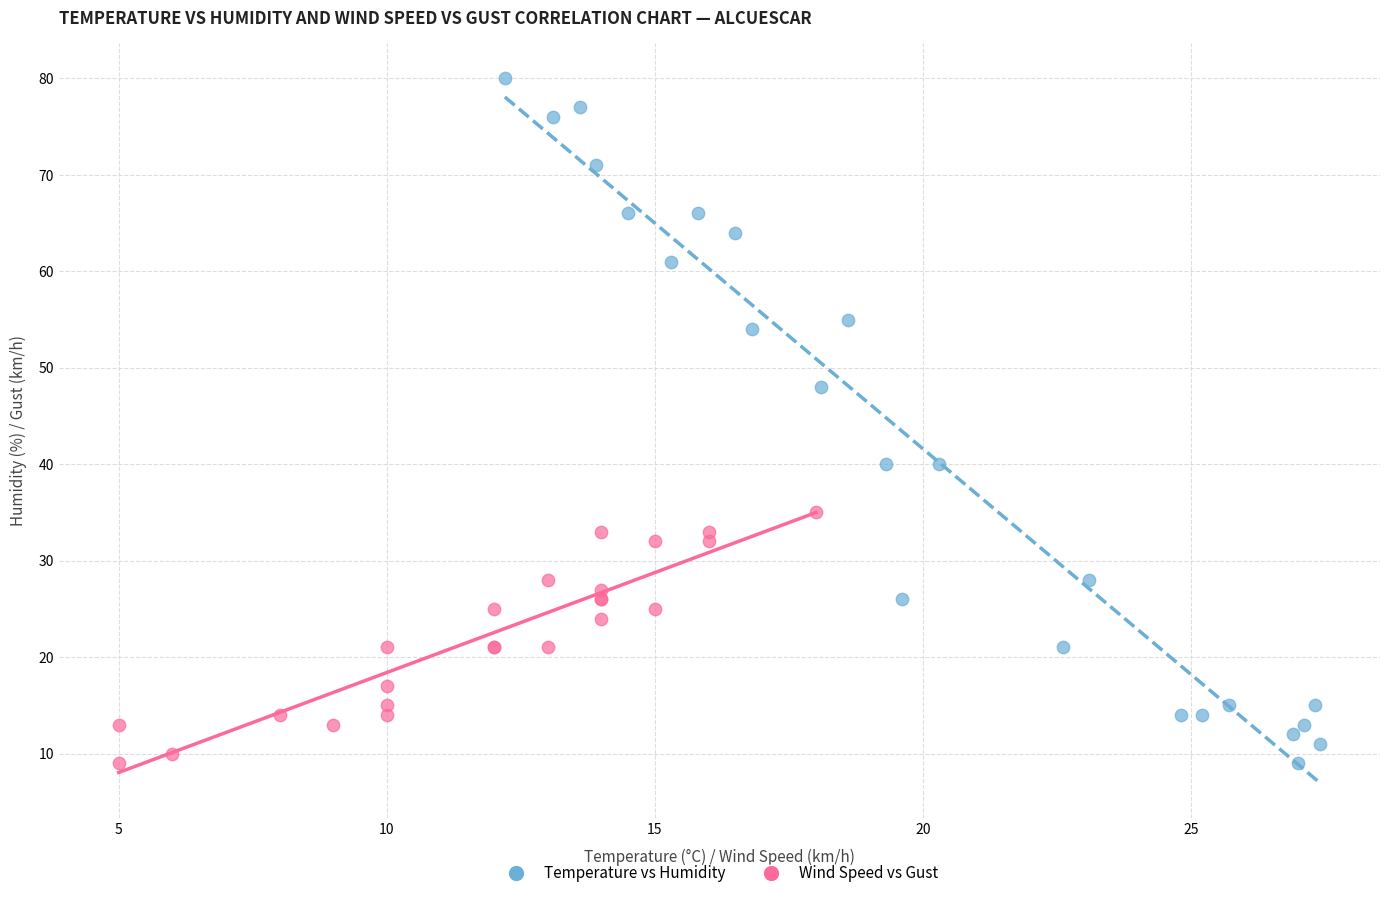

Which series has the widest spread of Y values?

Temperature vs Humidity